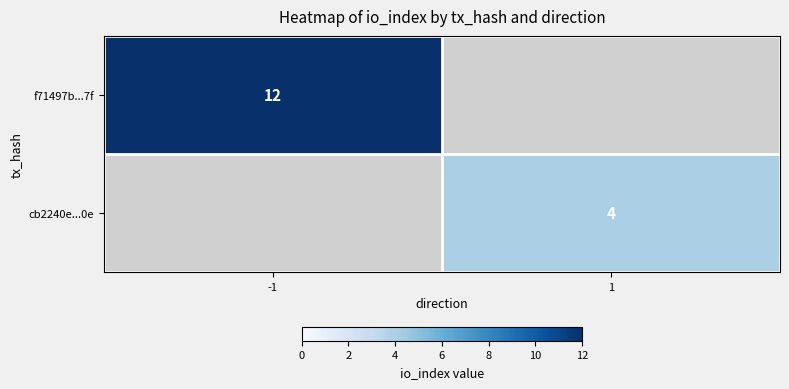

The value of cb2240e...0e at 1 is 6. True or false?

False